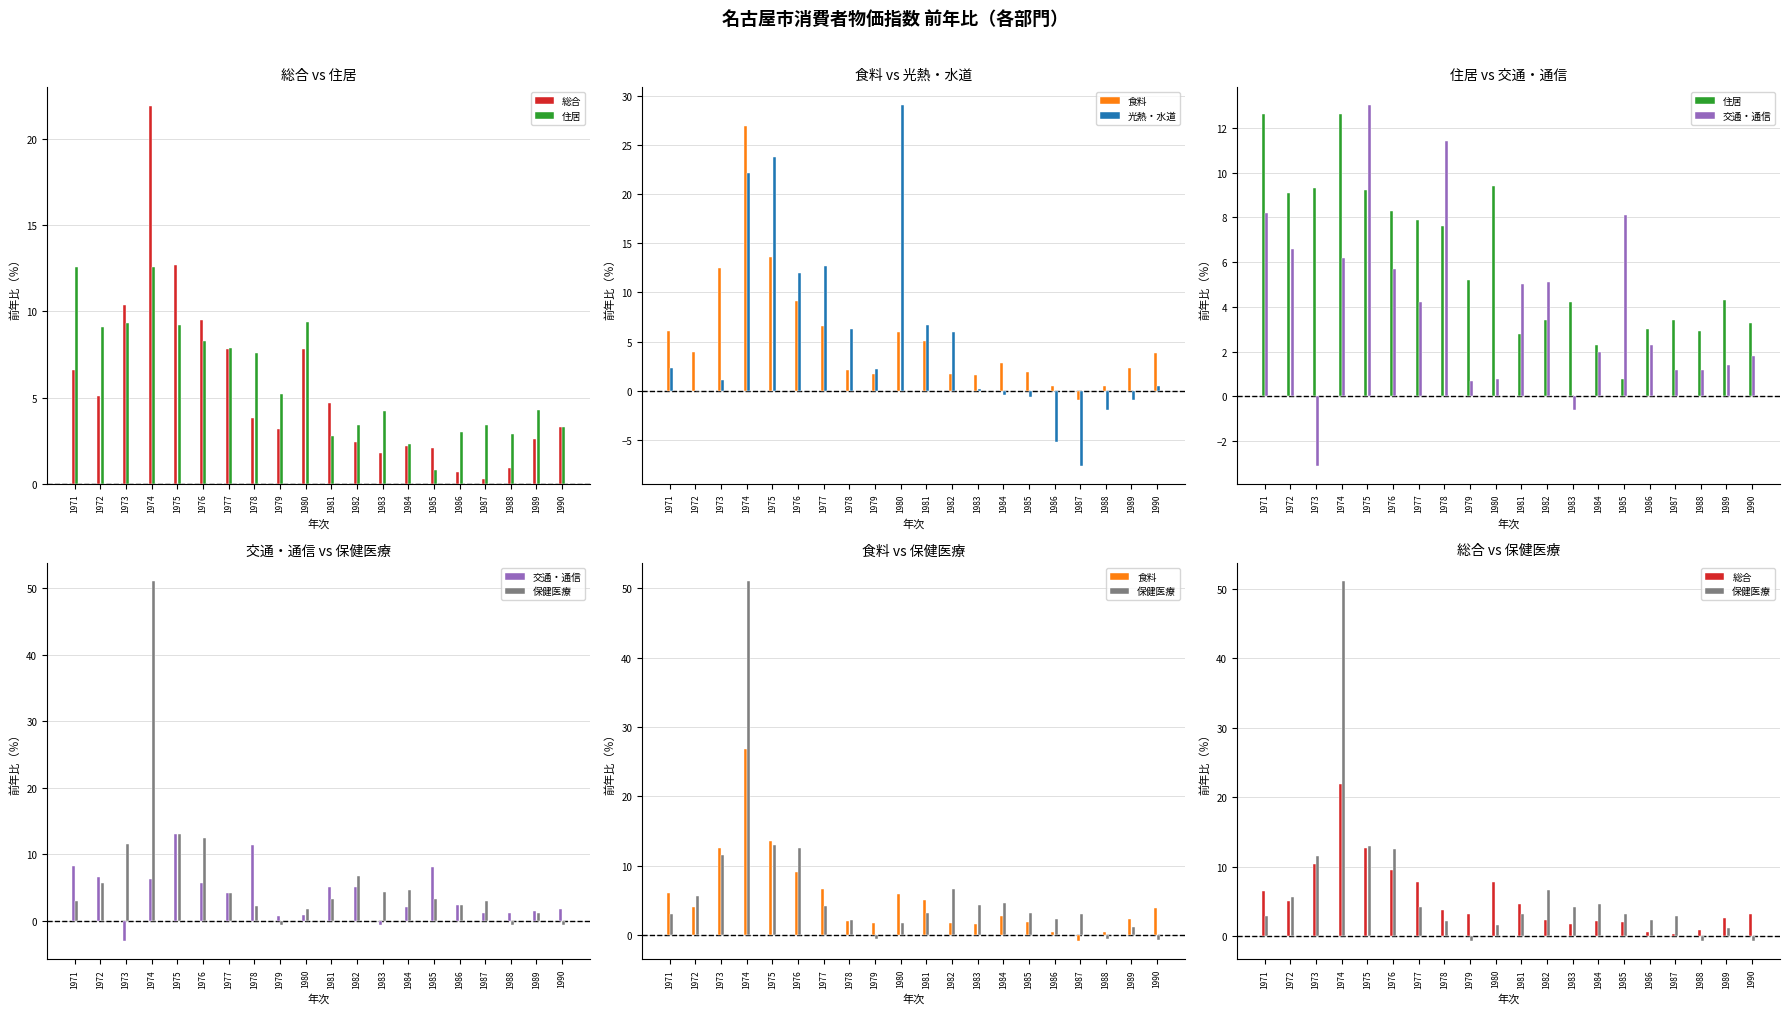

The value of 総合 at 1978 is 3.8. True or false?

True